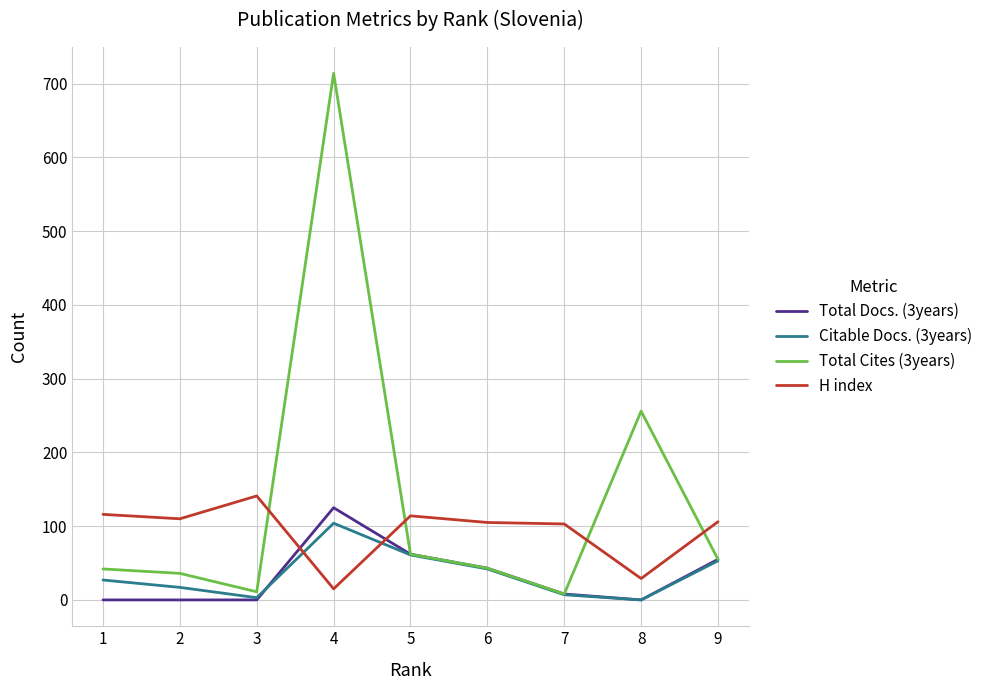

How many categories are shown in the chart?

9